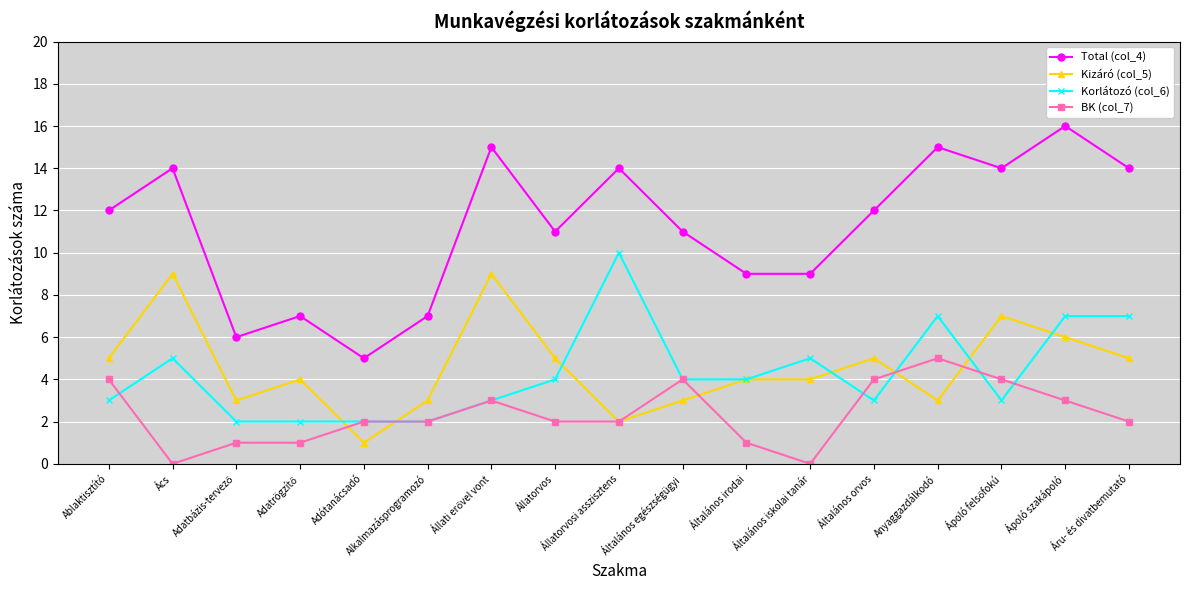

List the series in order of their peak value, lowest first.

BK (col_7), Kizáró (col_5), Korlátozó (col_6), Total (col_4)